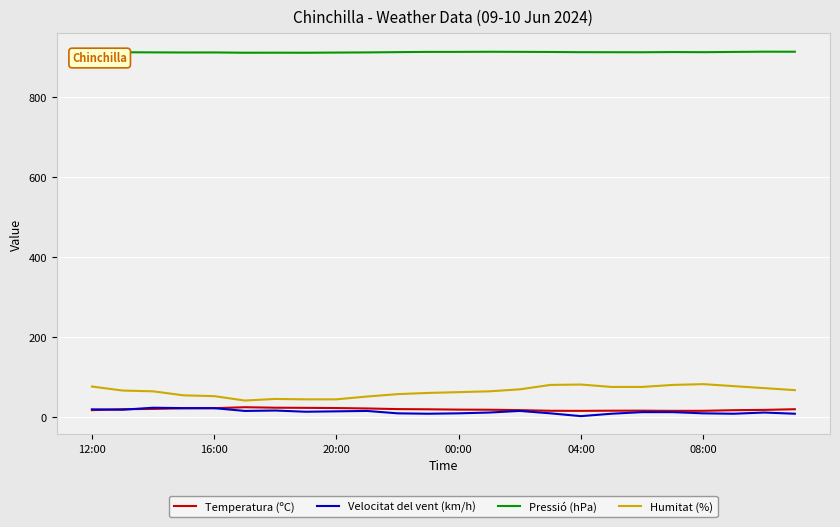

What is the minimum value for Humitat (%)?

41.0